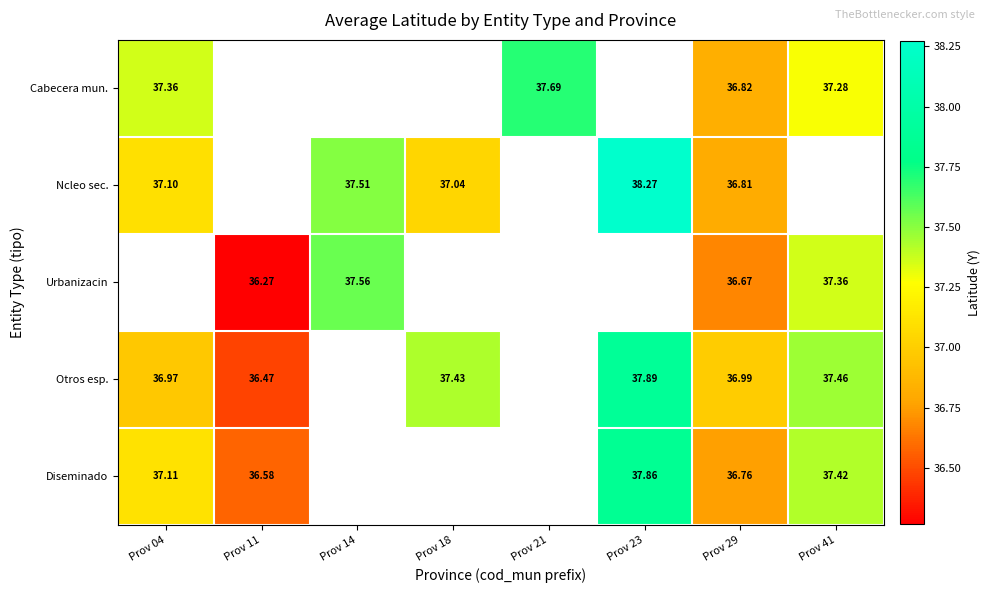

At Prov 29, list the series in order from smallest to largest.

Urbanizacin, Diseminado, Ncleo sec., Cabecera mun., Otros esp.